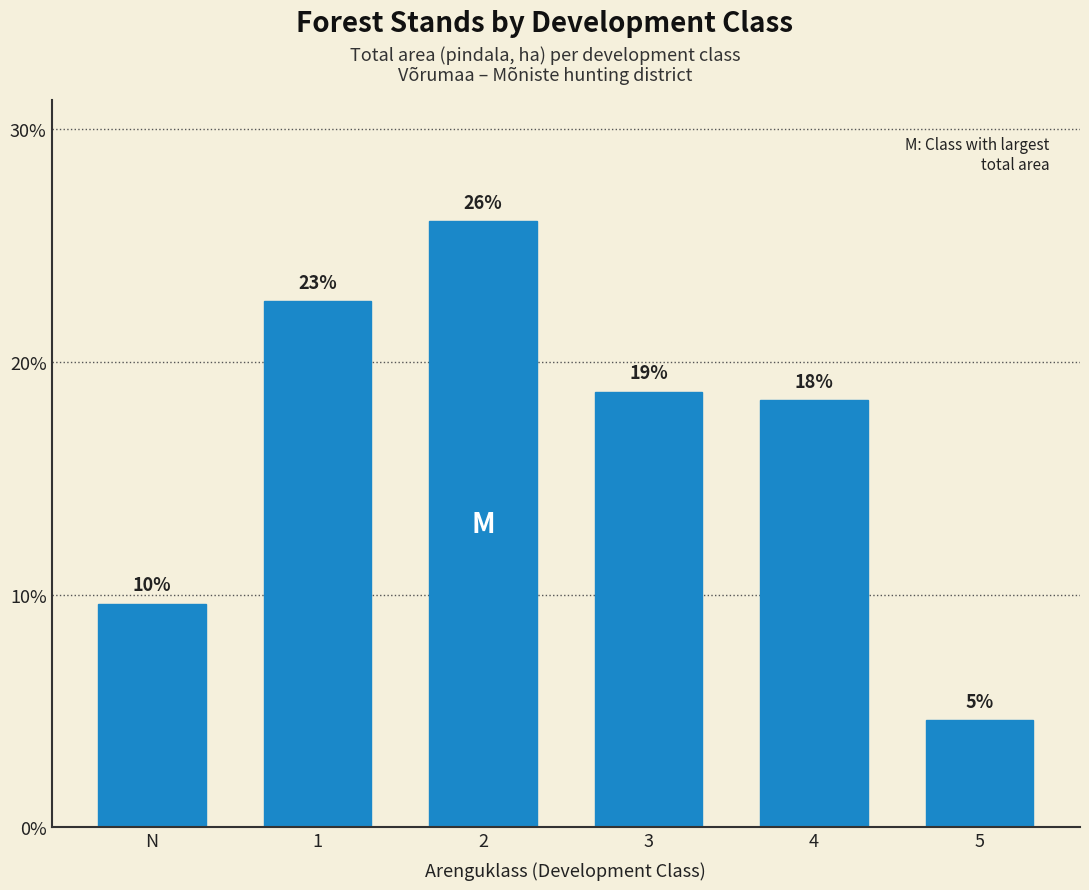

Reading right to left, extract all data points from this chart.

5=4.6	4=18.4	3=18.7	2=26.1	1=22.6	N=9.6